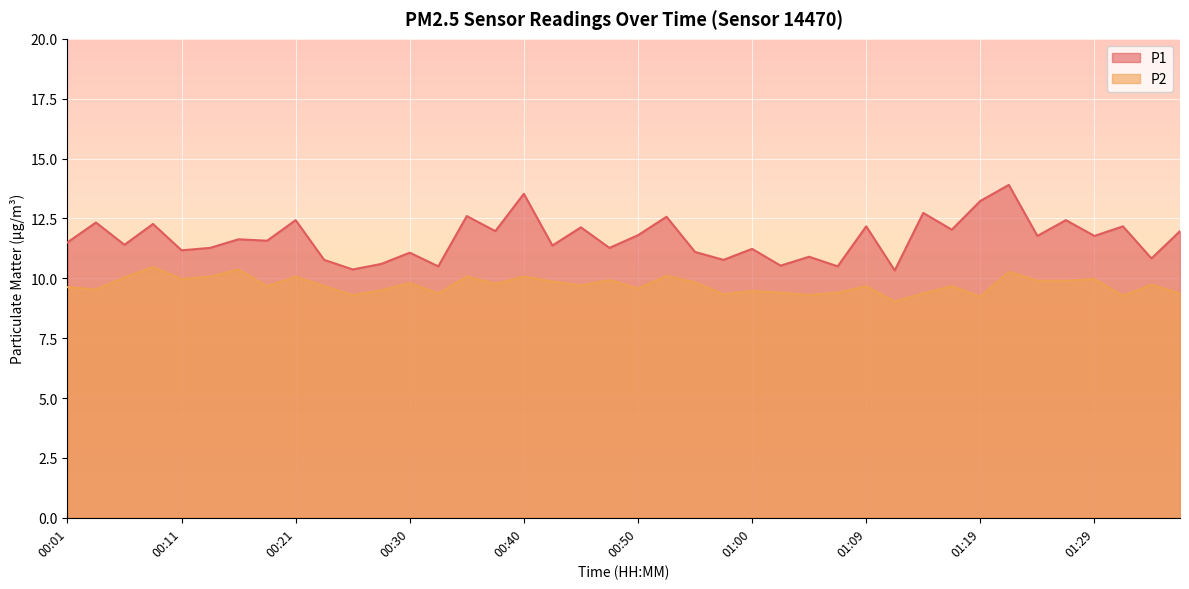

Reading right to left, list all the values displayed in this chart.

P1: 01:36=12.0	01:34=10.8	01:31=12.2	01:29=11.8	01:26=12.4	01:24=11.8	01:22=13.9	01:19=13.2	01:17=12.0	01:14=12.7	01:12=10.3	01:09=12.2	01:07=10.5	01:05=10.9	01:02=10.5	01:00=11.2	00:57=10.8	00:55=11.1	00:52=12.6	00:50=11.8	00:47=11.3	00:45=12.1	00:43=11.4	00:40=13.5	00:38=12.0	00:35=12.6	00:33=10.5	00:30=11.1	00:28=10.6	00:26=10.4	00:23=10.8	00:21=12.4	00:18=11.6	00:16=11.6	00:13=11.3	00:11=11.2	00:08=12.3	00:06=11.4	00:03=12.3	00:01=11.5
P2: 01:36=9.4	01:34=9.7	01:31=9.3	01:29=10.0	01:26=9.9	01:24=9.9	01:22=10.3	01:19=9.2	01:17=9.7	01:14=9.4	01:12=9.0	01:09=9.7	01:07=9.4	01:05=9.3	01:02=9.4	01:00=9.5	00:57=9.3	00:55=9.8	00:52=10.1	00:50=9.6	00:47=9.9	00:45=9.7	00:43=9.9	00:40=10.1	00:38=9.8	00:35=10.1	00:33=9.4	00:30=9.8	00:28=9.5	00:26=9.3	00:23=9.7	00:21=10.1	00:18=9.7	00:16=10.4	00:13=10.1	00:11=10.0	00:08=10.5	00:06=10.0	00:03=9.5	00:01=9.6